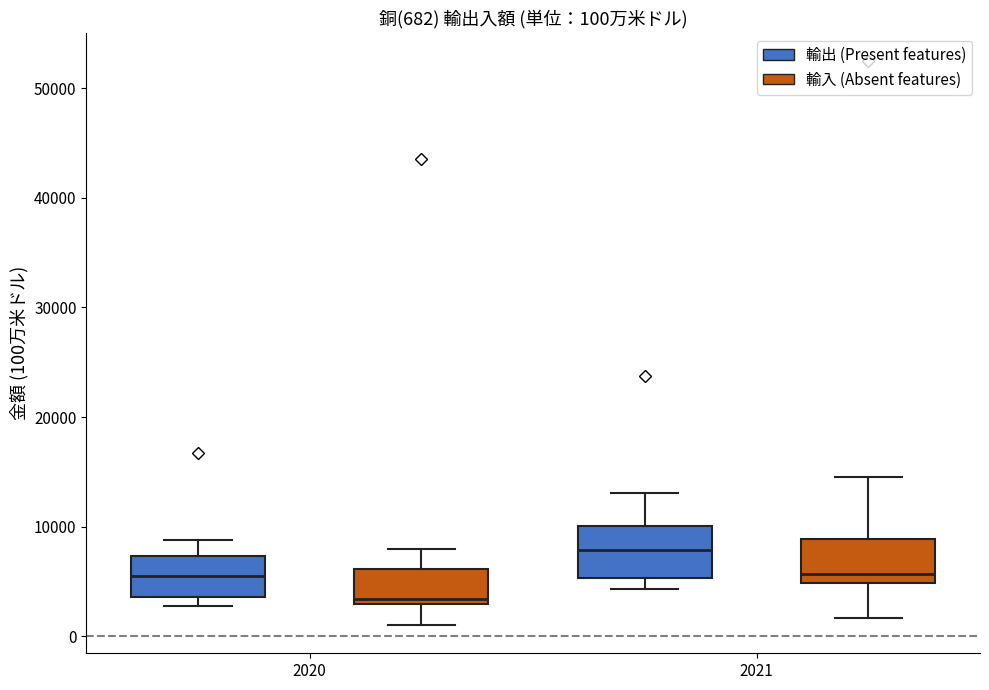

Which box has the highest median line?

2021 (輸出 (Present features))